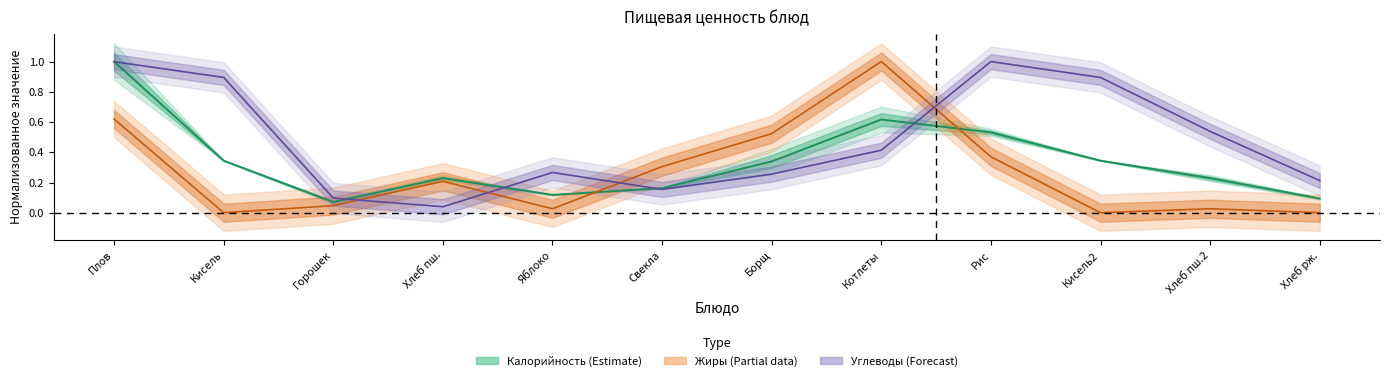

How many interior local valleys does the Калорийность (норм.) series have?

2